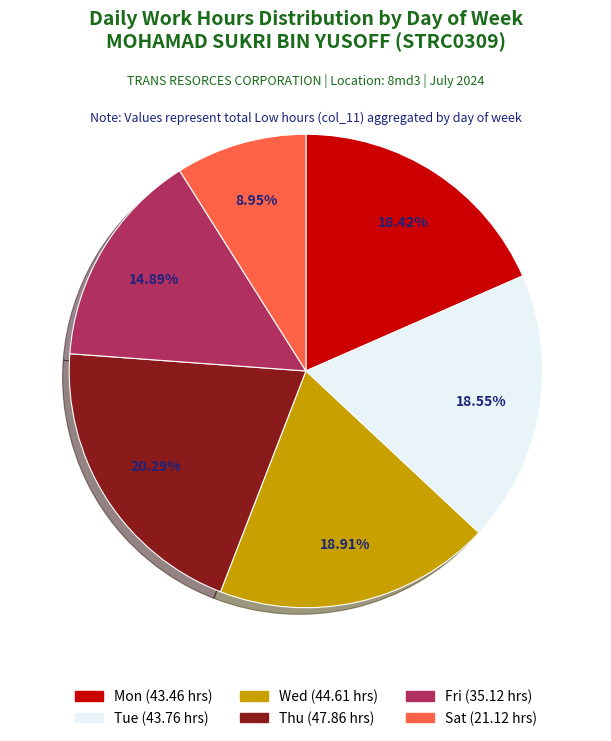

What is the total percentage of Mon and Fri?

33.3%